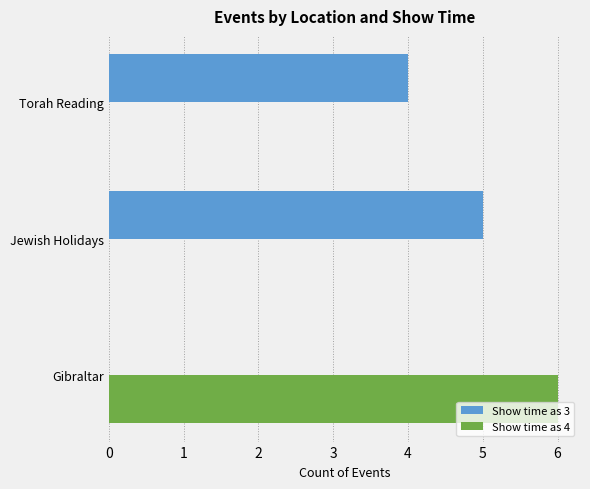

Is it true that Show time as 4 equals -3 at Jewish Holidays?

False